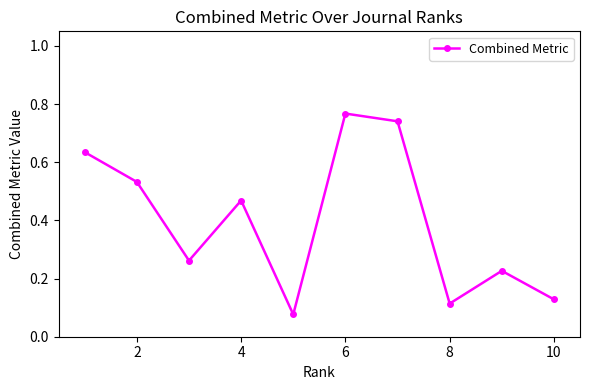

How many points are higher than both their immediate neighbors (excluding endpoints)?

3